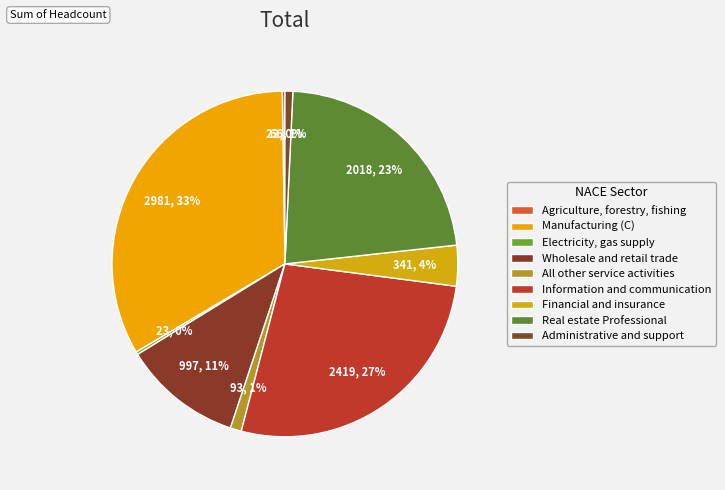

Is there any slice that represents more than half of the pie?

No